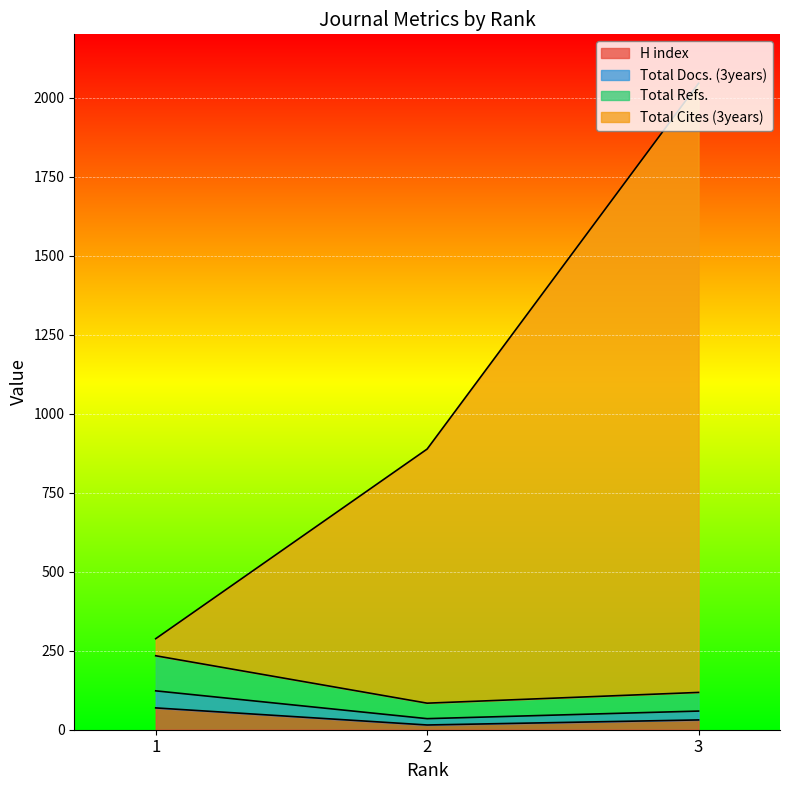

True or false: Total Cites (3years) has a value of 183 at 1.

False